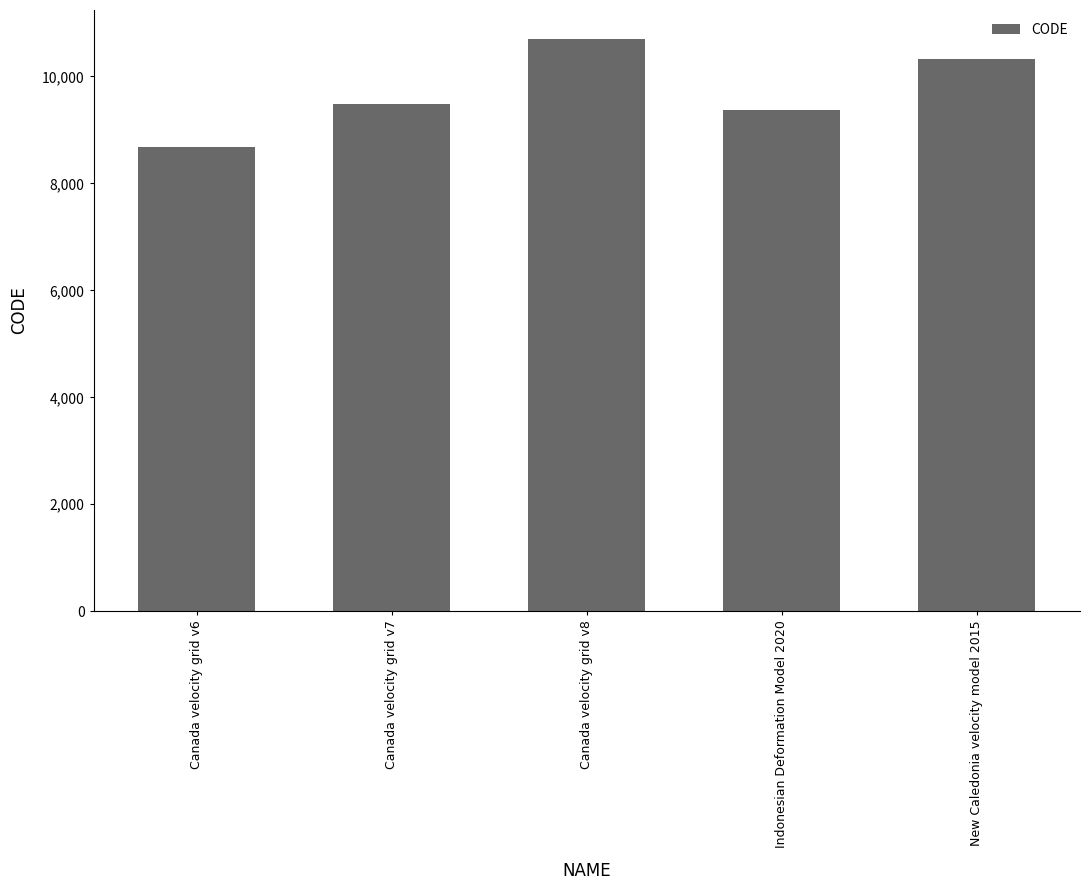

Count the number of data series in this chart.

1